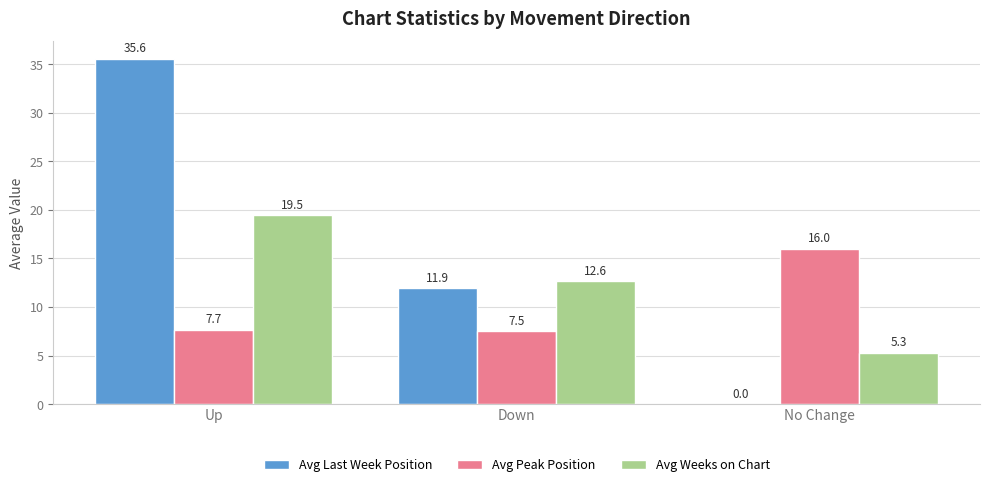

Which series has the widest spread of values?

Avg Last Week Position